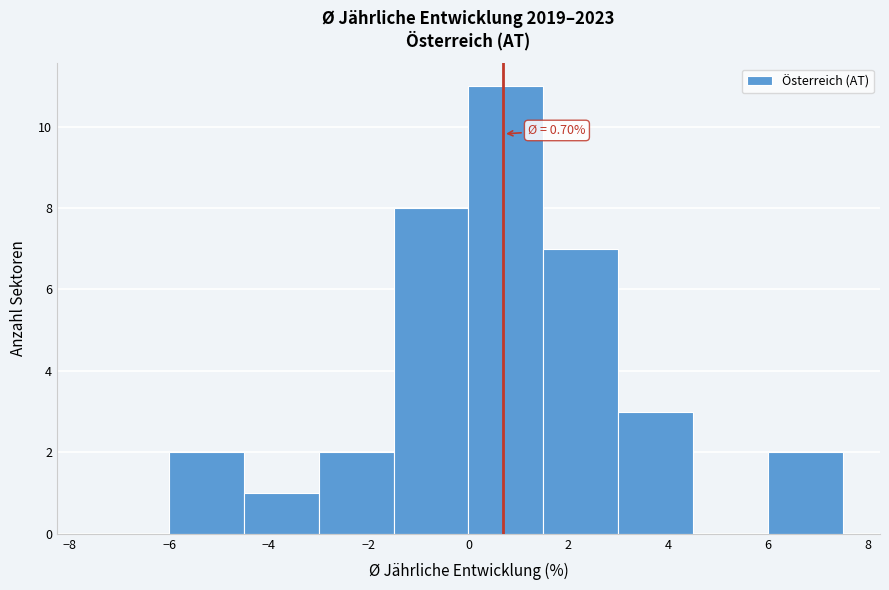

Which range on the x-axis has the tallest bar?

0.0 to 1.5